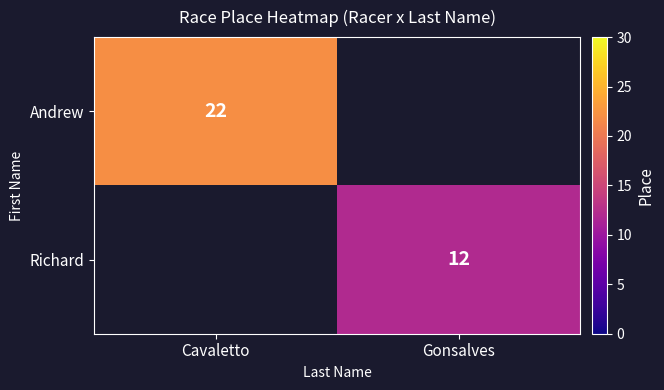

How many categories are shown in the chart?

2